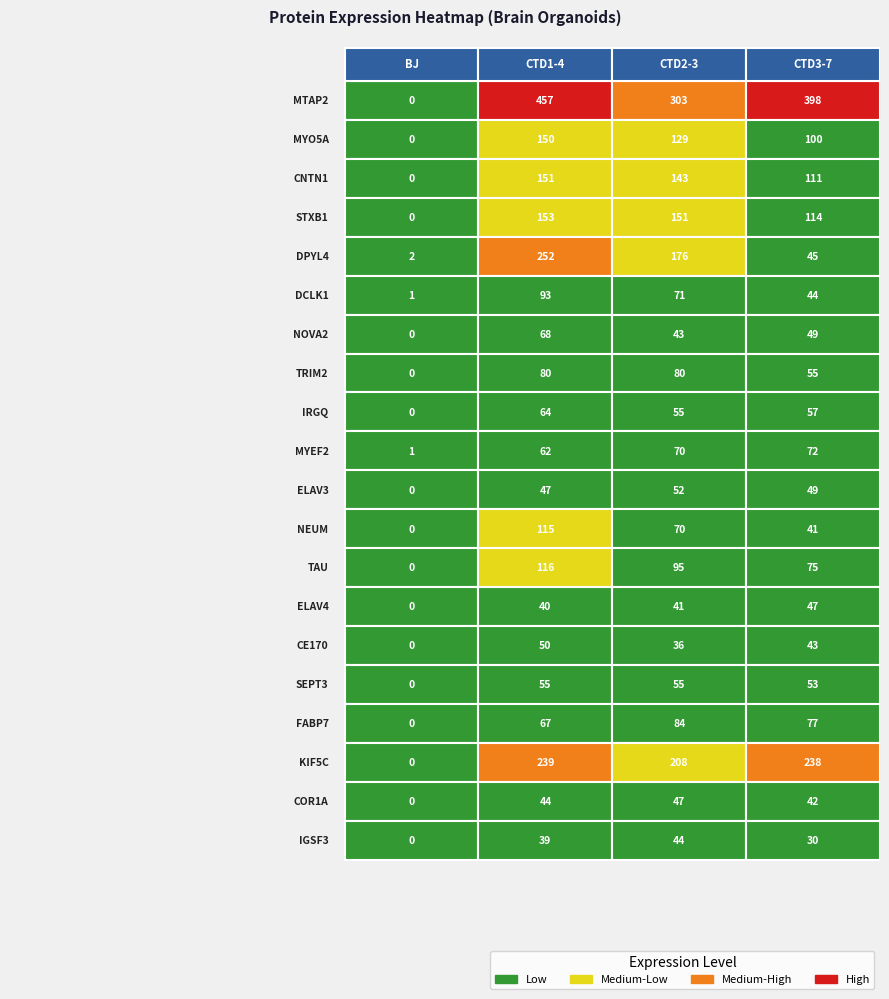

Which category has the lowest value in the CTD1-4 series?

IGSF3_HUMAN